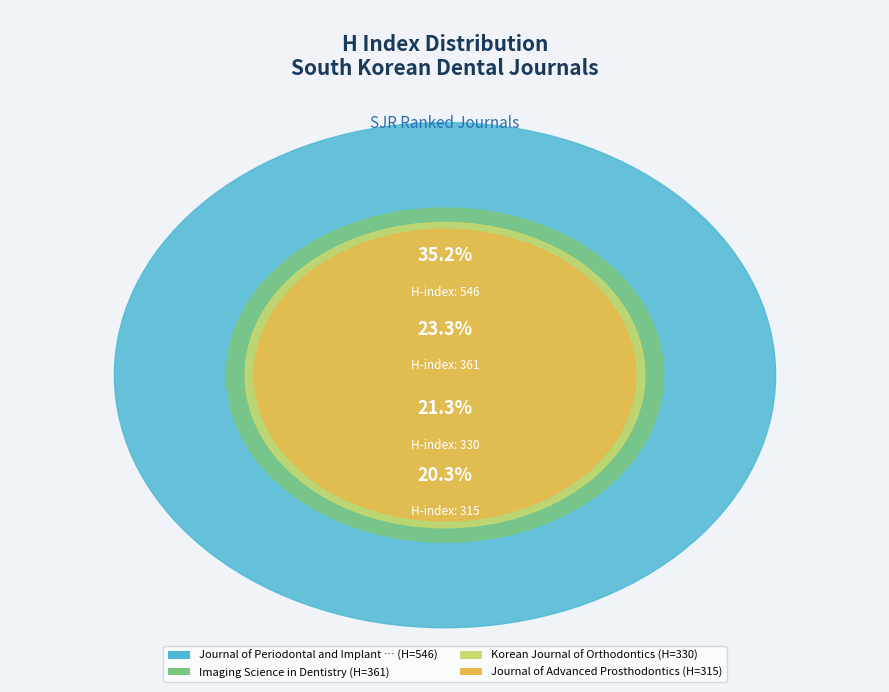

Rank the categories by value from lowest to highest.

Journal of Advanced Prosthodontics, Korean Journal of Orthodontics, Imaging Science in Dentistry, Journal of Periodontal and Implant Science